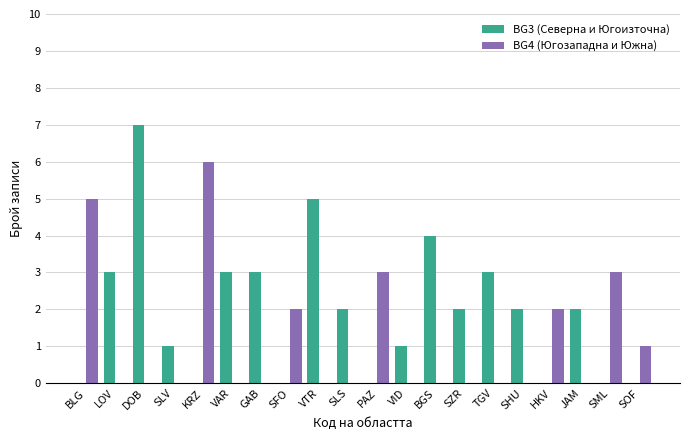

Which series changed the most between DOB and VAR?

BG3 (Северна и Югоизточна)